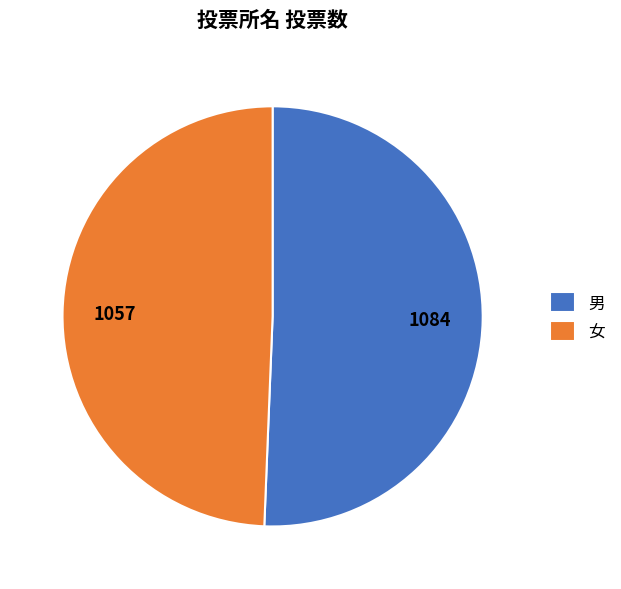

What is the majority slice?

男